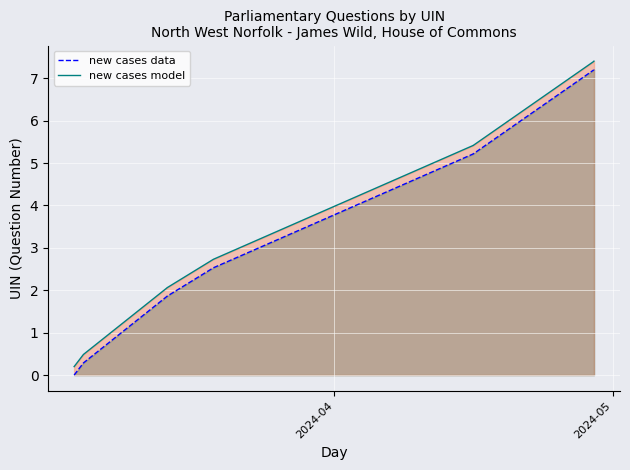

Count the number of categories in the chart.

10